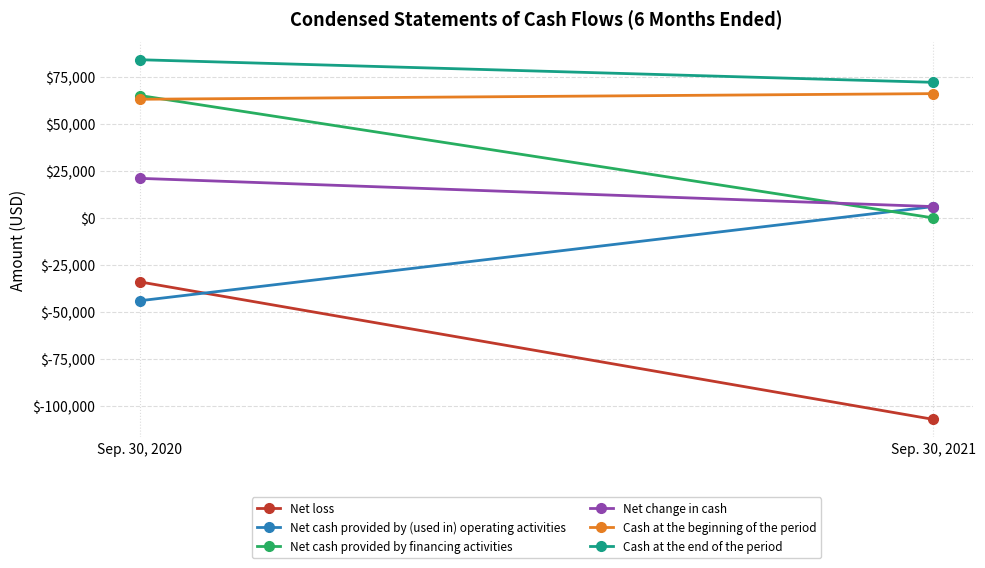

Is the value of Net loss at Sep. 30, 2020 greater than the value of Cash at the beginning of the period at Sep. 30, 2020?

No